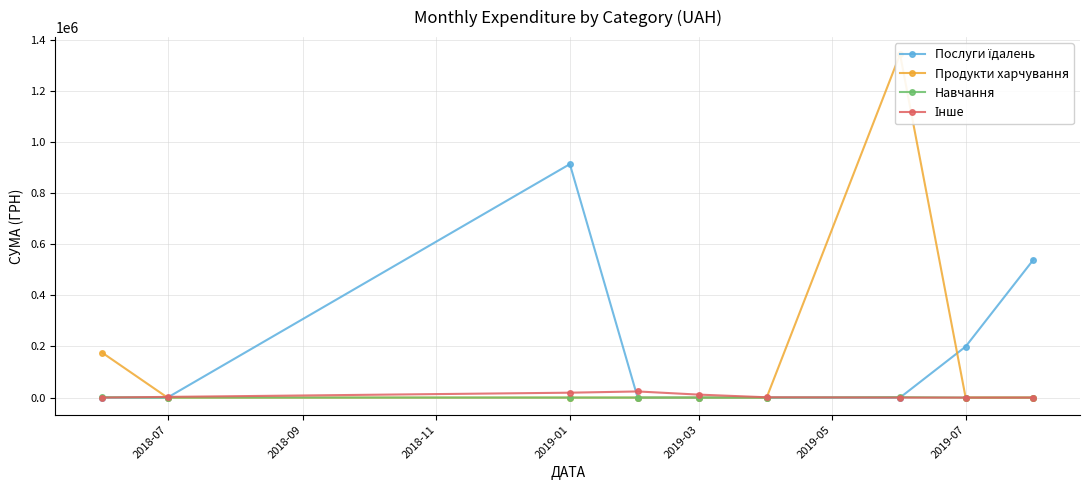

How many series are shown in this chart?

4